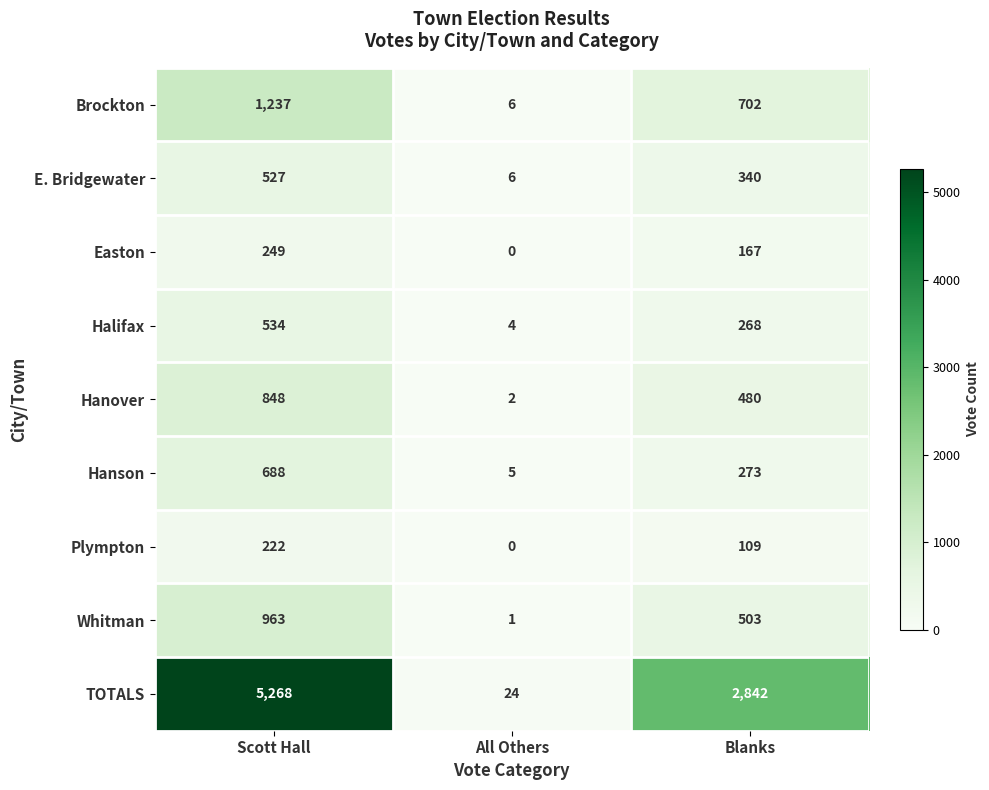

At which label is Hanson closest to 346?

Blanks